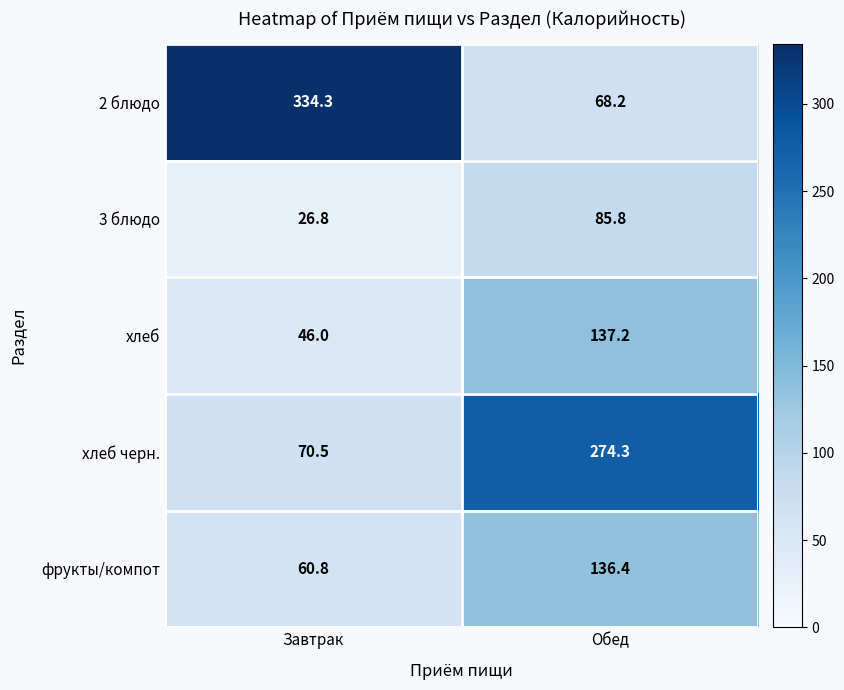

Count the number of data series in this chart.

5